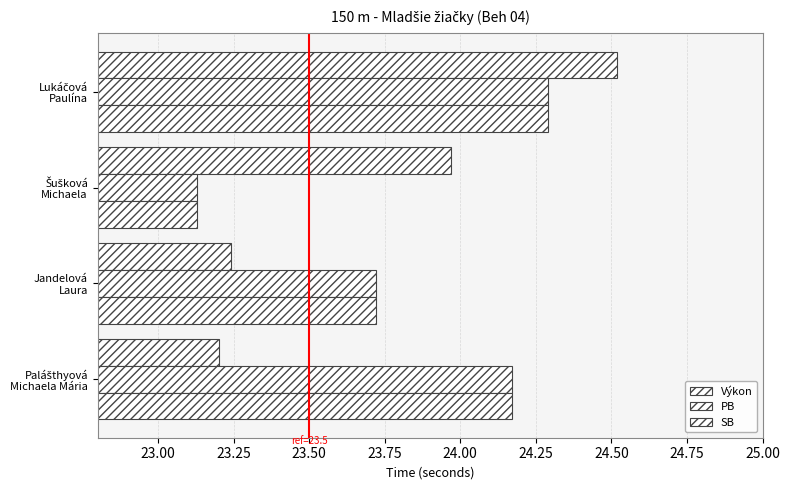

What is the maximum value shown in the chart?

24.5